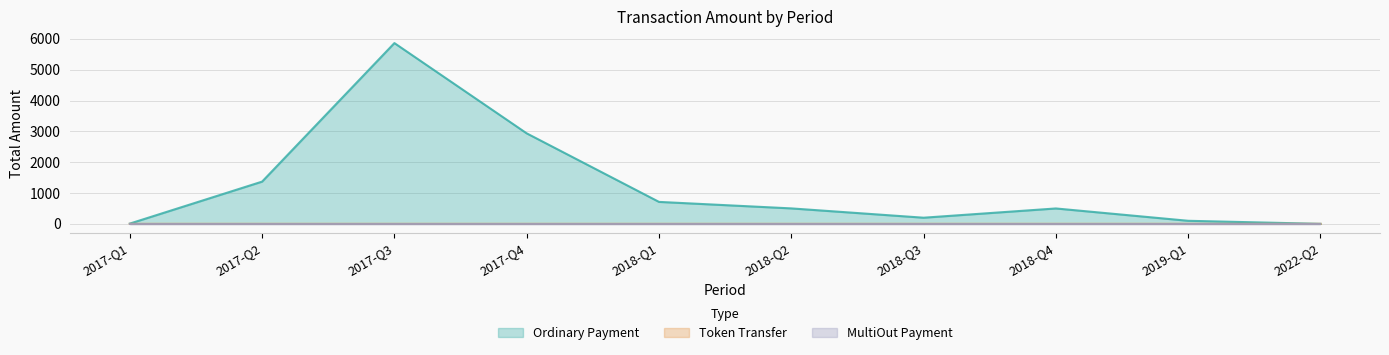

Between 25 and 5, which is larger?

25